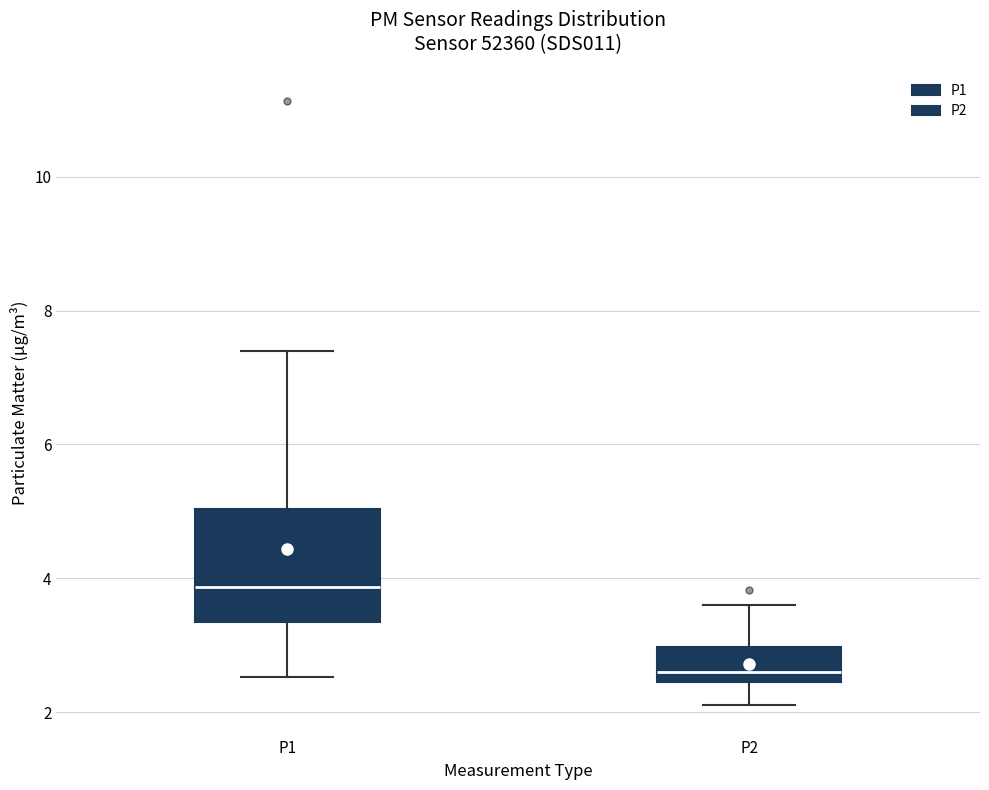

Comparing the boxes themselves (not the whiskers), which one is the tallest?

P1